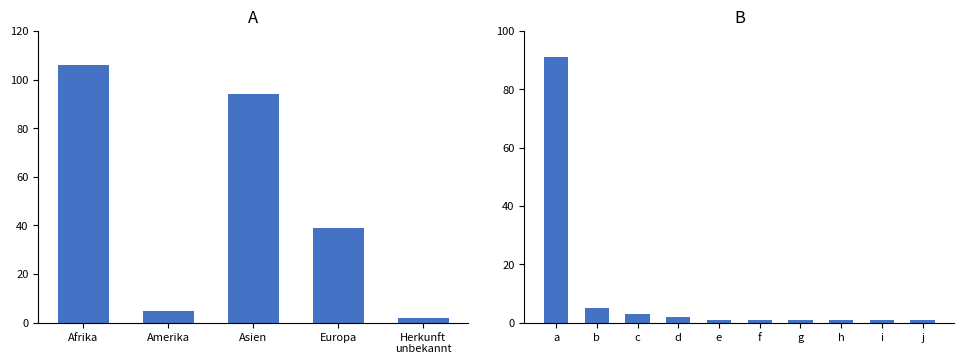

Between g and e, which is larger?

g